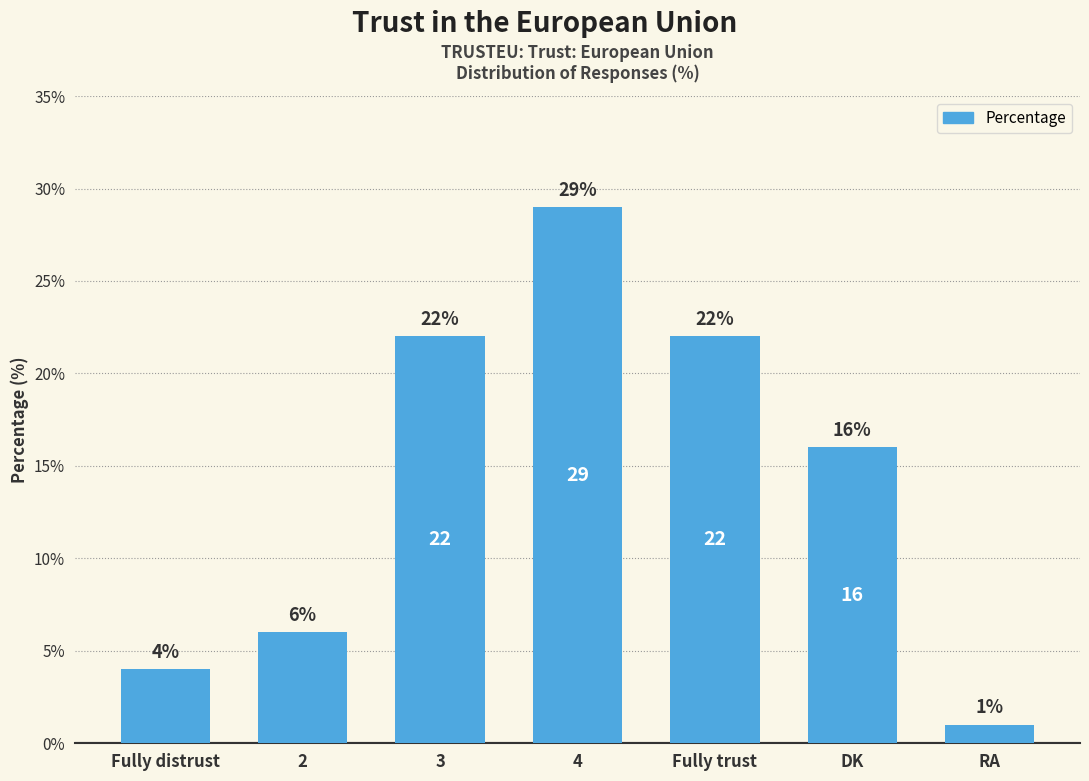

What is the label of the 7th bar from the right?

Fully distrust